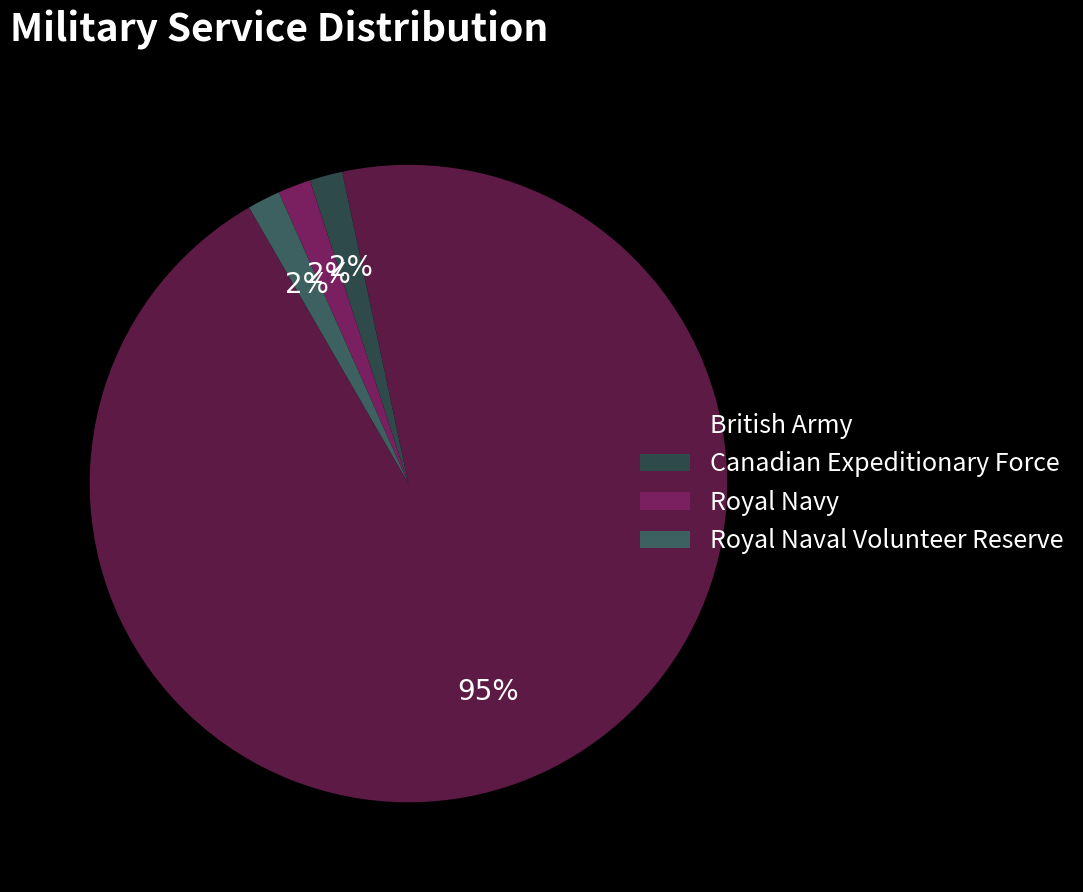

Is it true that Canadian Expeditionary Force is 7% of the pie?

False